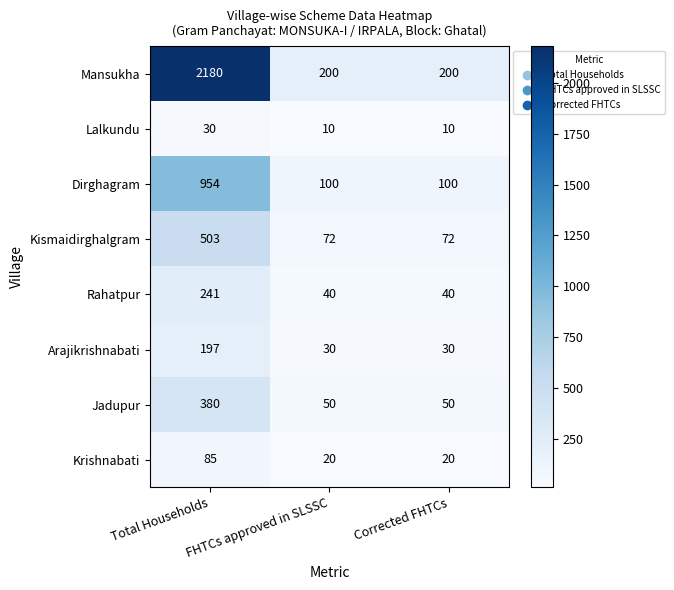

List the series in order of their peak value, highest first.

Mansukha, Dirghagram, Kismaidirghalgram, Jadupur, Rahatpur, Arajikrishnabati, Krishnabati, Lalkundu